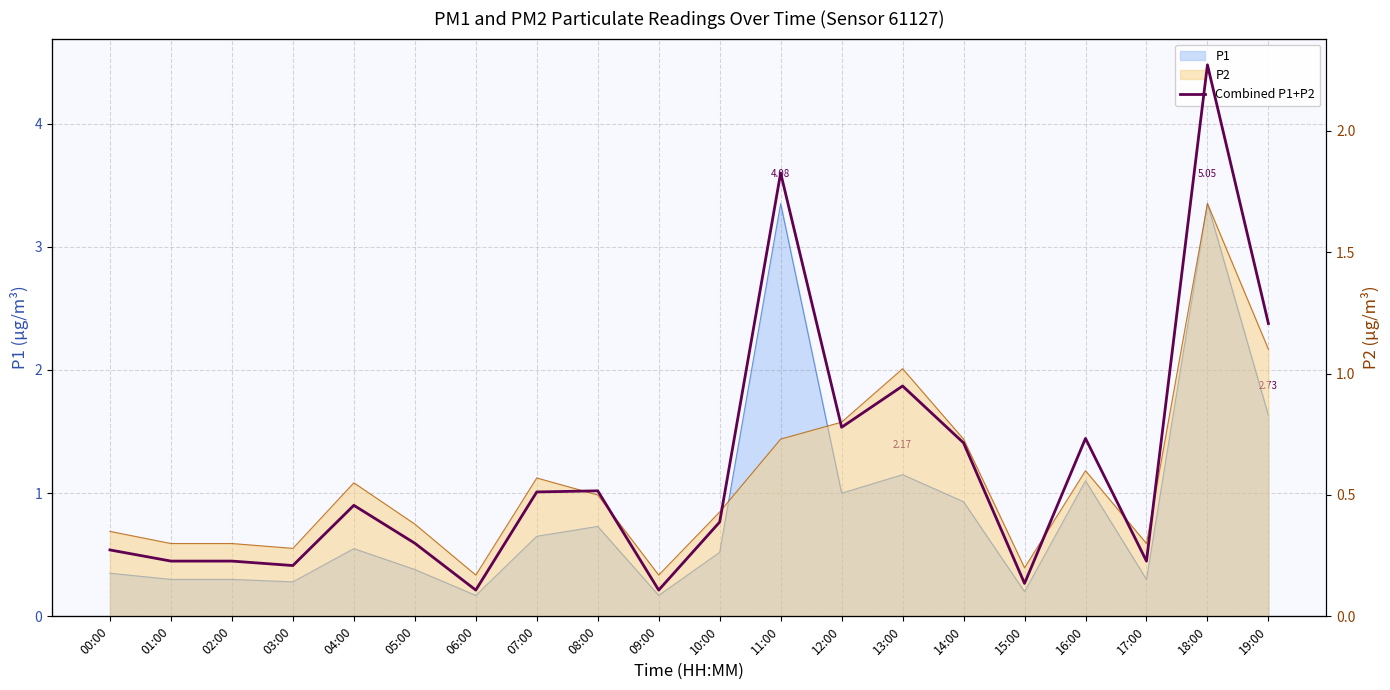

Where is the data nearest to the value 2?

13:00